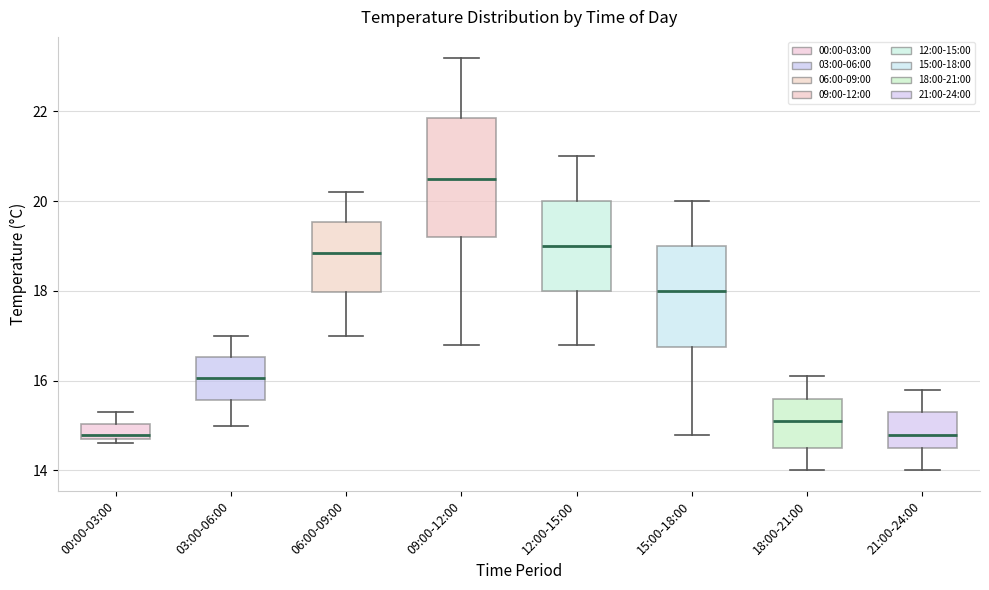

Reading left to right, read every box against the y-axis: the position of its median line, the range the box covers, and the ends of its whiskers. The values are not printed on the chart, so give them approximately, as read against the axis.

00:00-03:00: median 14.8 (just above the box's lower edge), box 14.8 to 15.0, whiskers 14.6 to 15.4
03:00-06:00: median 16.0, box 15.6 to 16.6, whiskers 15.0 to 17.0
06:00-09:00: median 18.8, box 18.0 to 19.6, whiskers 17.0 to 20.2
09:00-12:00: median 20.6, box 19.2 to 21.8, whiskers 16.8 to 23.2
12:00-15:00: median 19.0, box 18.0 to 20.0, whiskers 16.8 to 21.0
15:00-18:00: median 18.0, box 16.8 to 19.0, whiskers 14.8 to 20.0
18:00-21:00: median 15.2, box 14.6 to 15.6, whiskers 14.0 to 16.2
21:00-24:00: median 14.8, box 14.6 to 15.4, whiskers 14.0 to 15.8